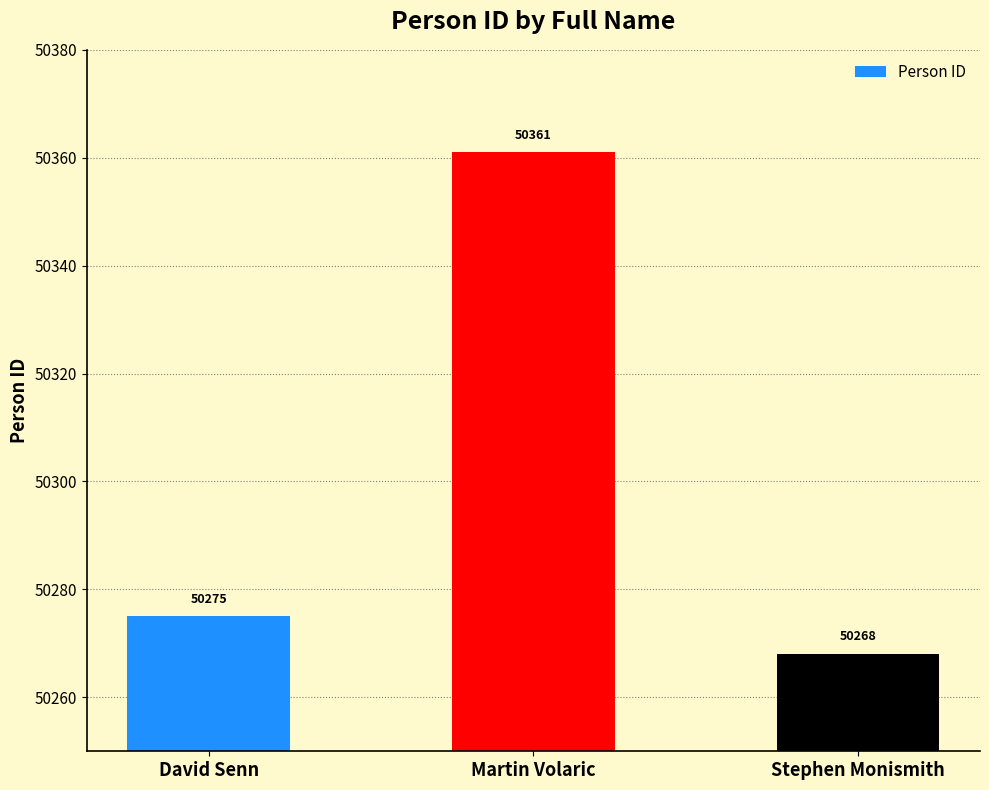

What is the value of the 1st bar from the left?

50275